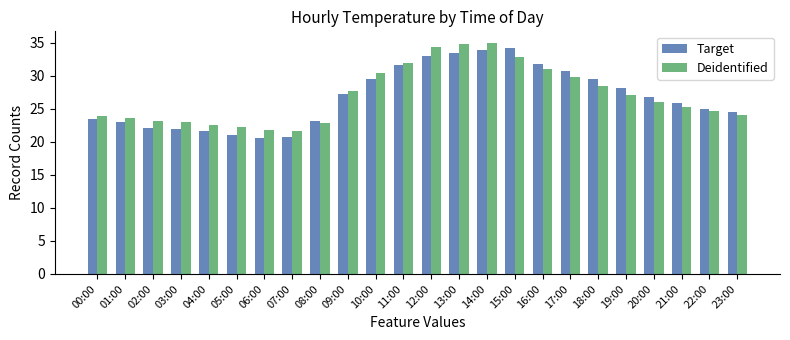

What is the average value of the Target series?

26.8